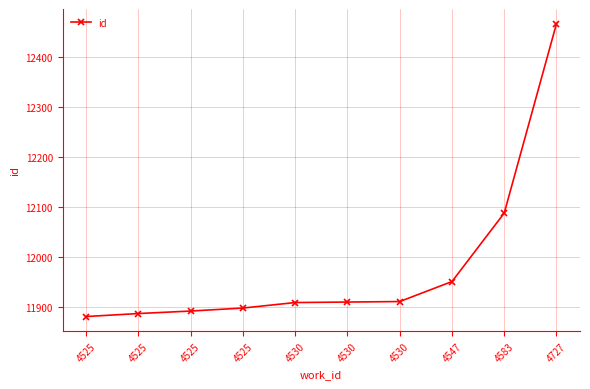

What is the change in value from 4525 to 4530?

+24